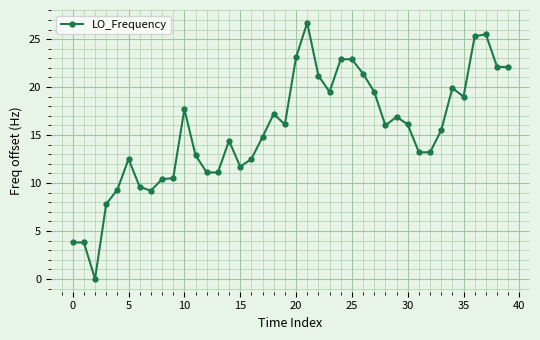

What is the maximum value shown in the chart?

26.7